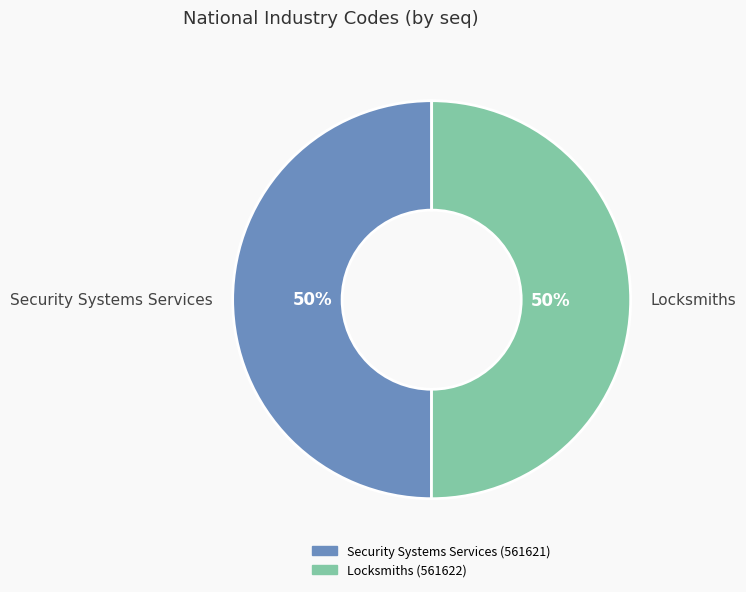

To the nearest percent, what percentage of the pie is Locksmiths?

50%